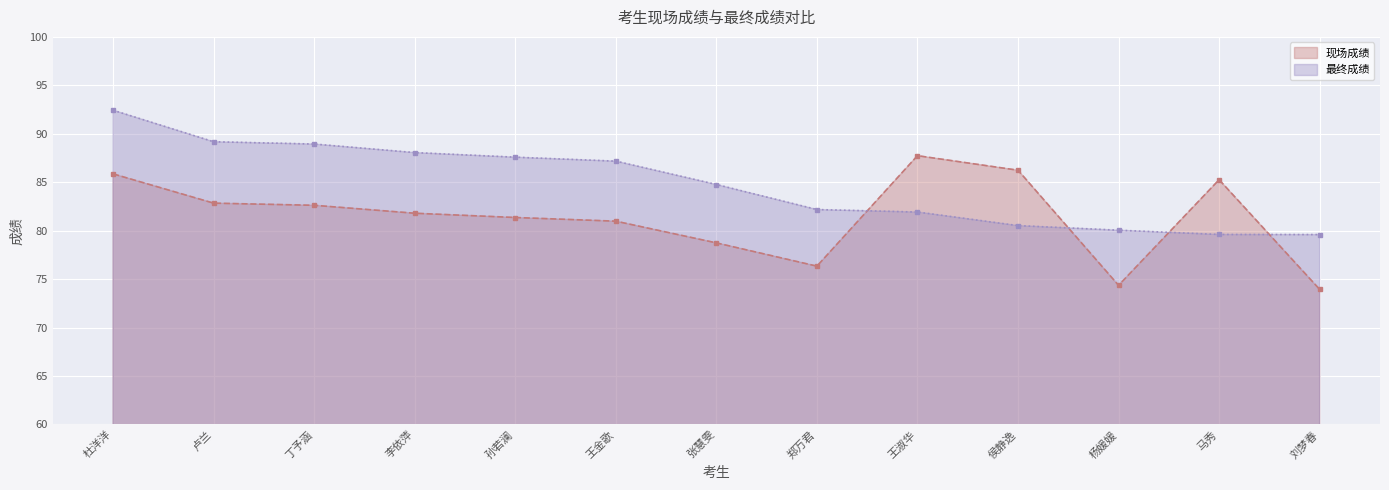

Does the chart display data point markers on the line(s)?

Yes